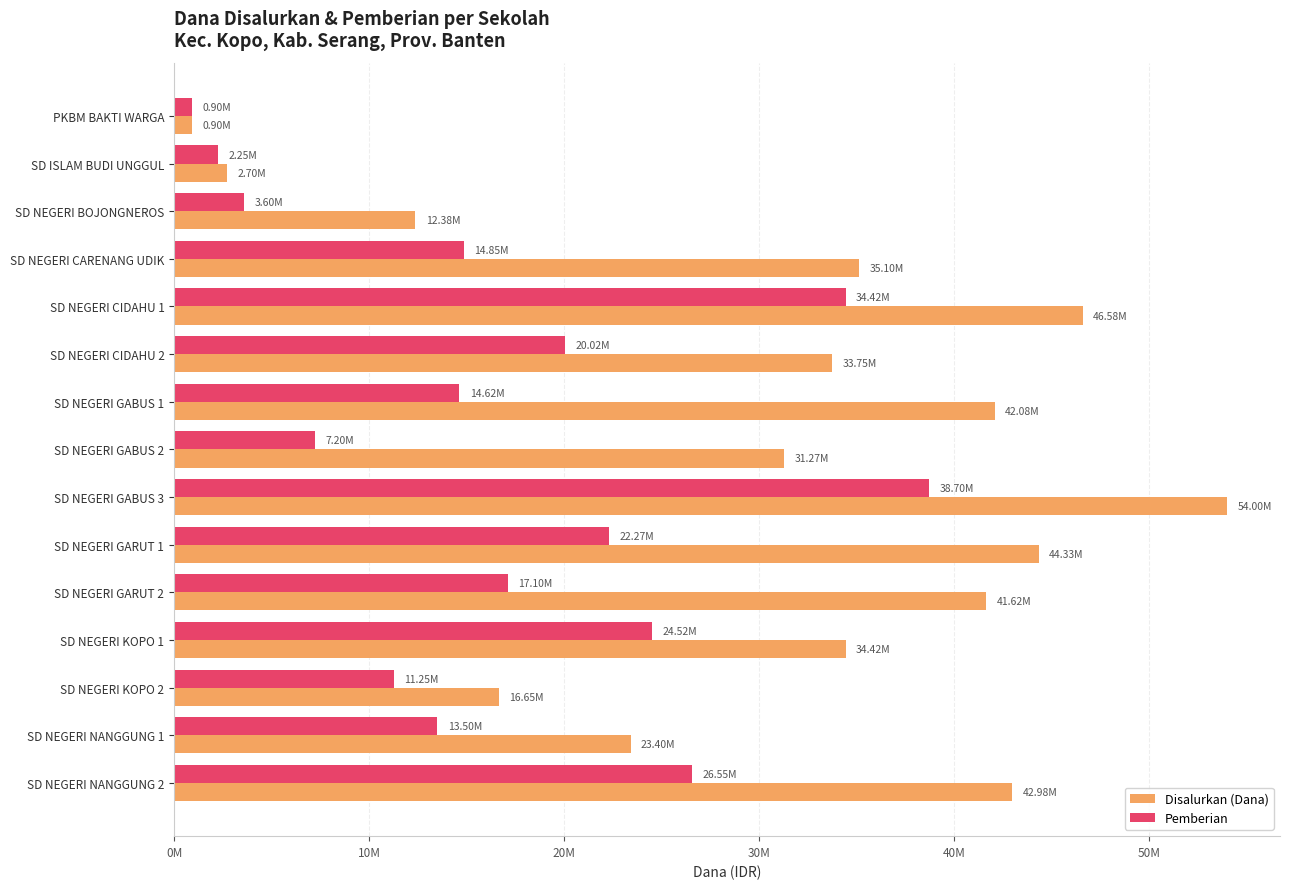

Where is Pemberian nearest to the value 19800000?

SD NEGERI CIDAHU 2